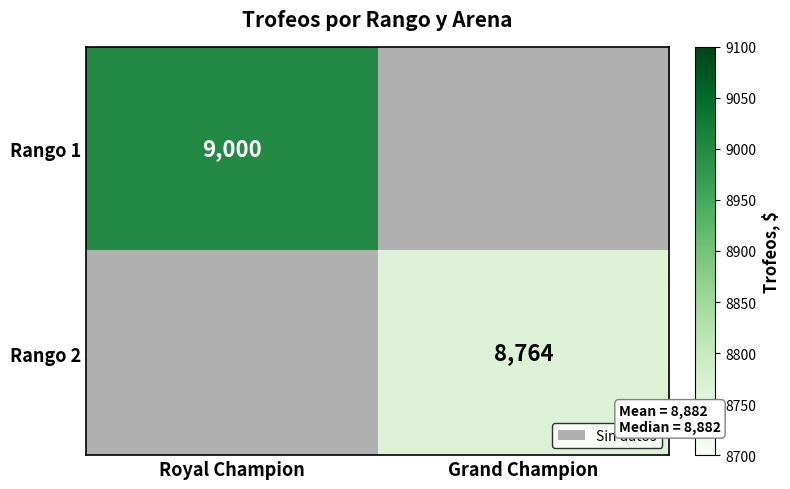

What is the greatest value displayed?

9000.0